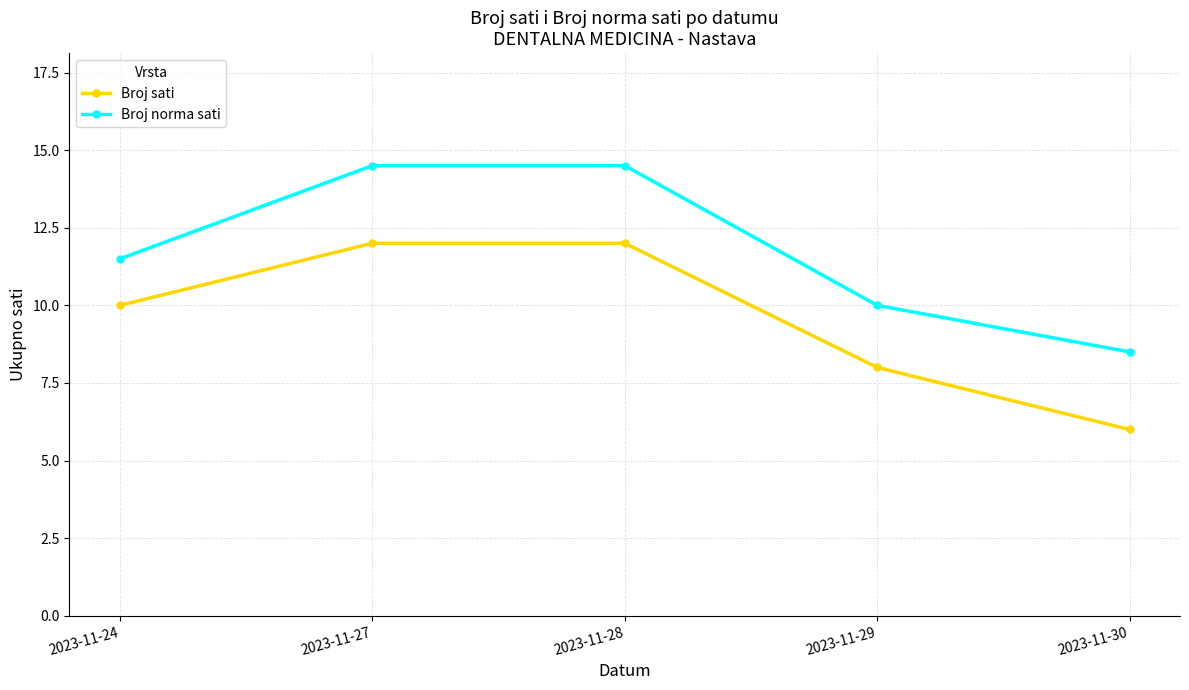

List the series in order of their peak value, lowest first.

Broj sati, Broj norma sati